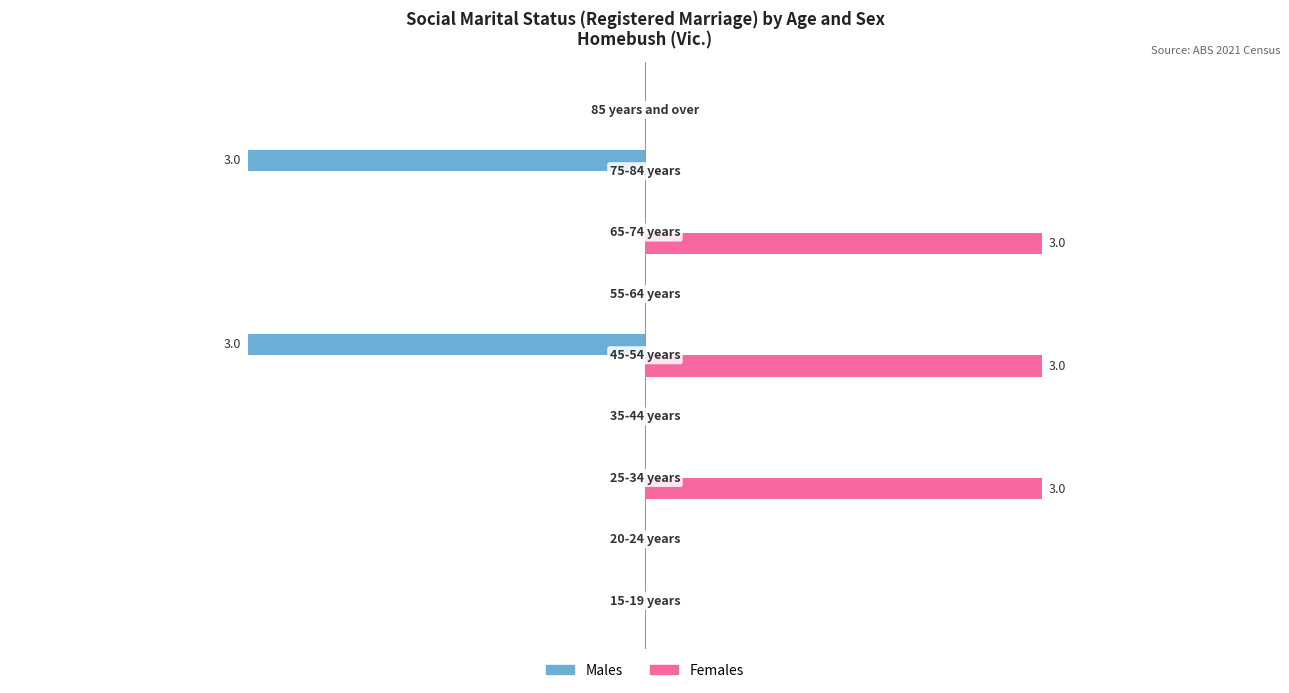

What are all the series names shown in the legend?

Males, Females